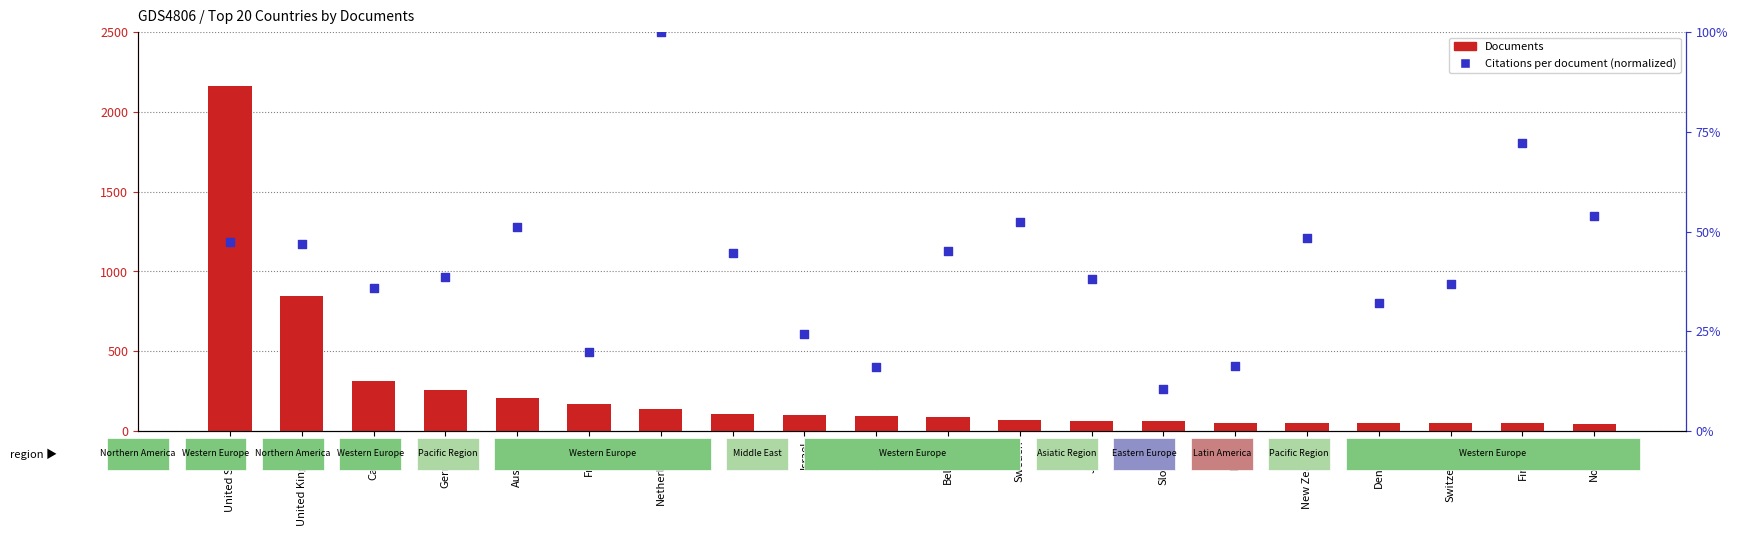

Which series has the largest Y range (max minus min)?

Documents